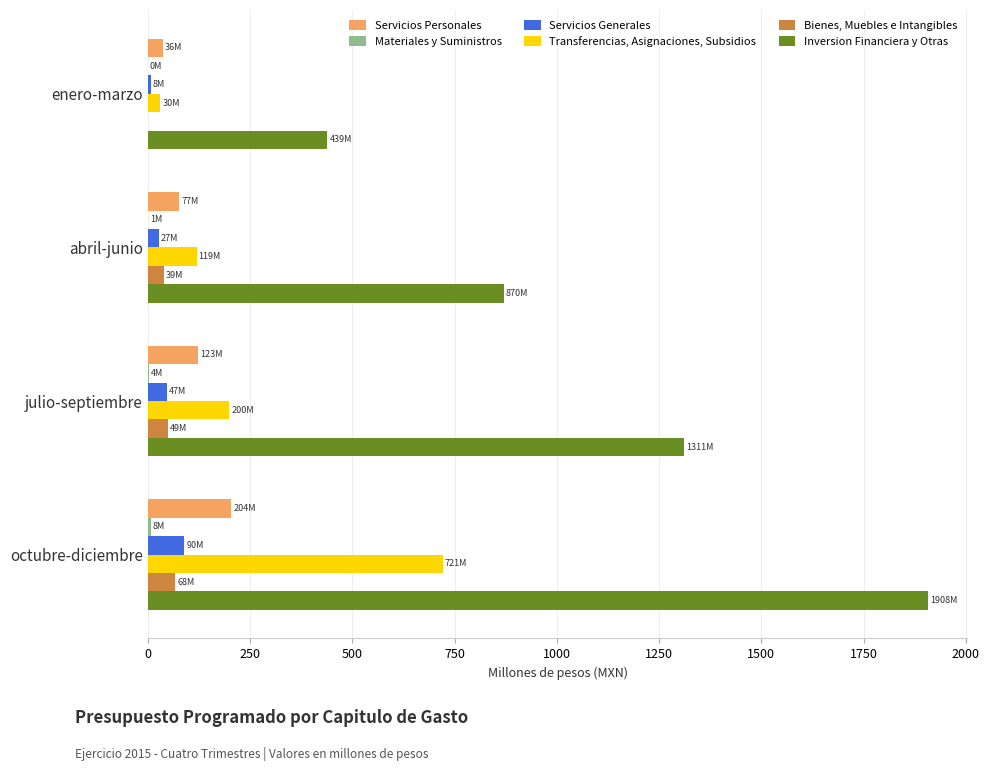

True or false: Inversion Financiera y Otras has a value of 439.4 at enero-marzo.

True